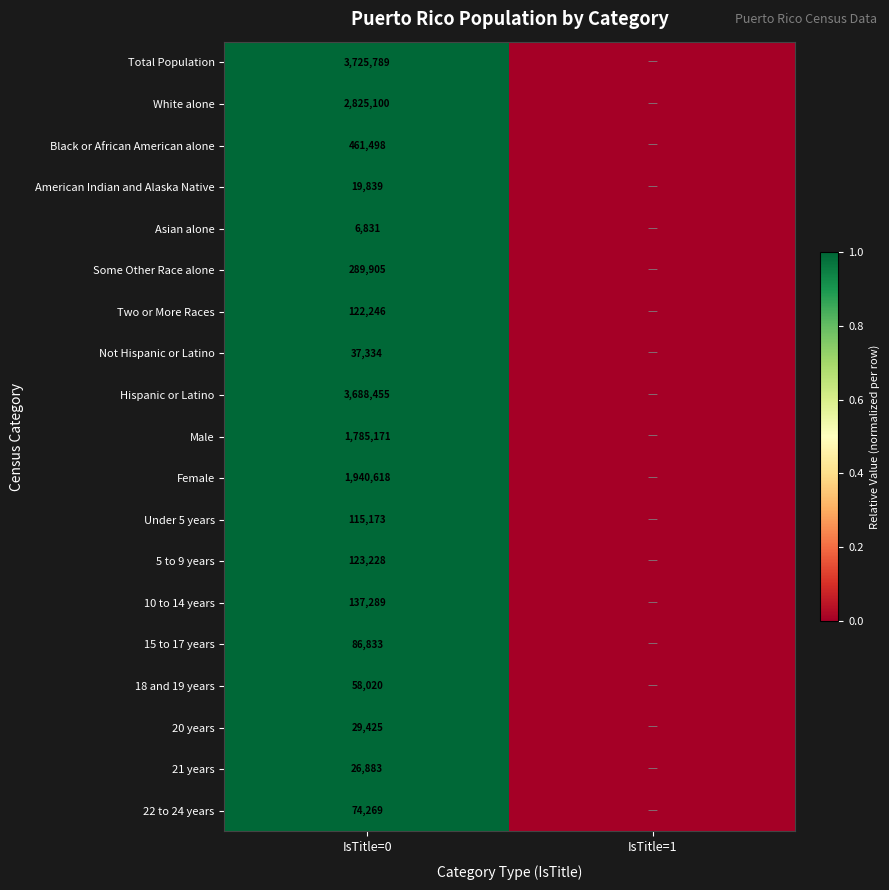

The value of 20 years at IsTitle=0 is 1. True or false?

False